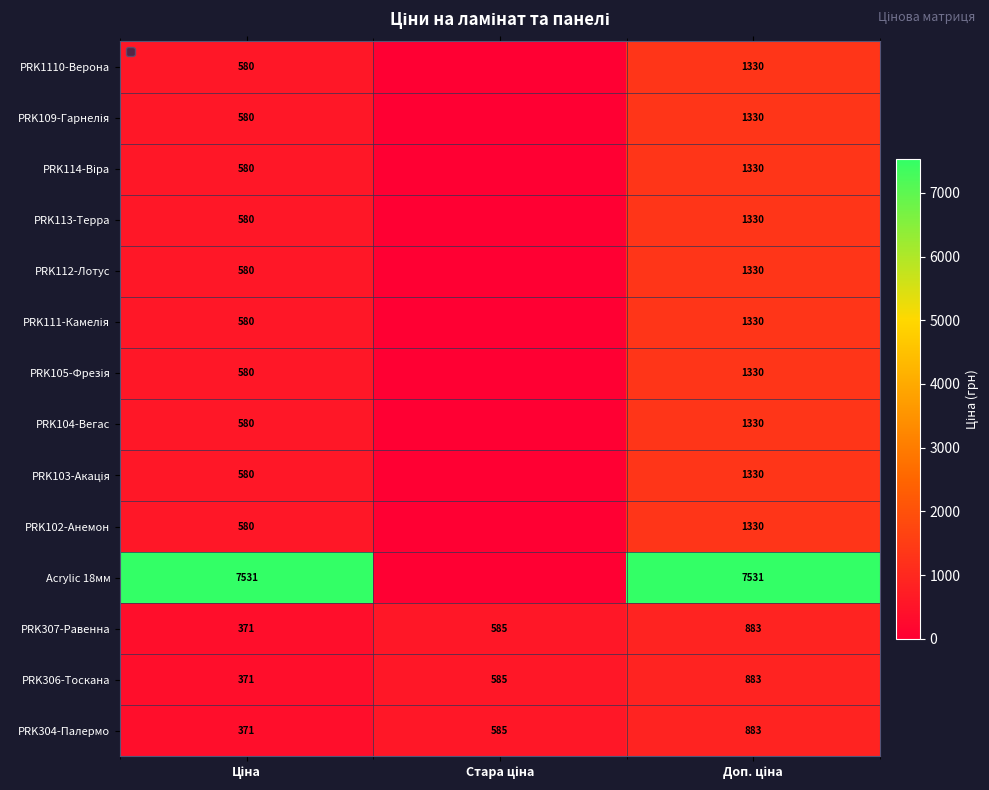

What is the maximum value for PRK304-Палермо?

883